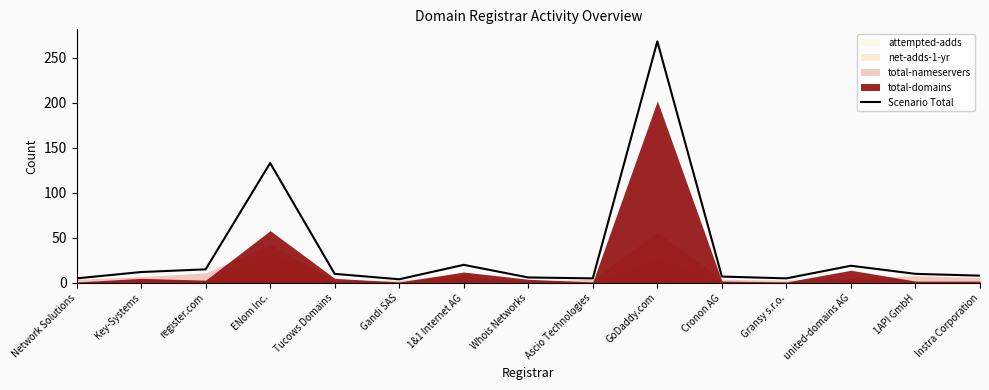

What is the label of the 13th point from the right?

register.com